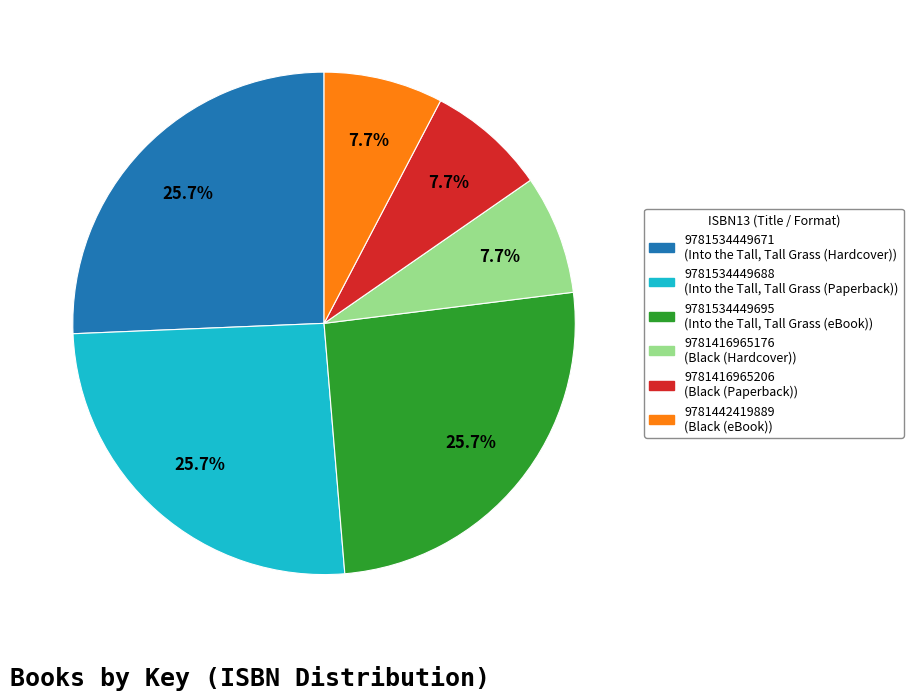

Is it true that 9781416965176 is 15% of the pie?

False